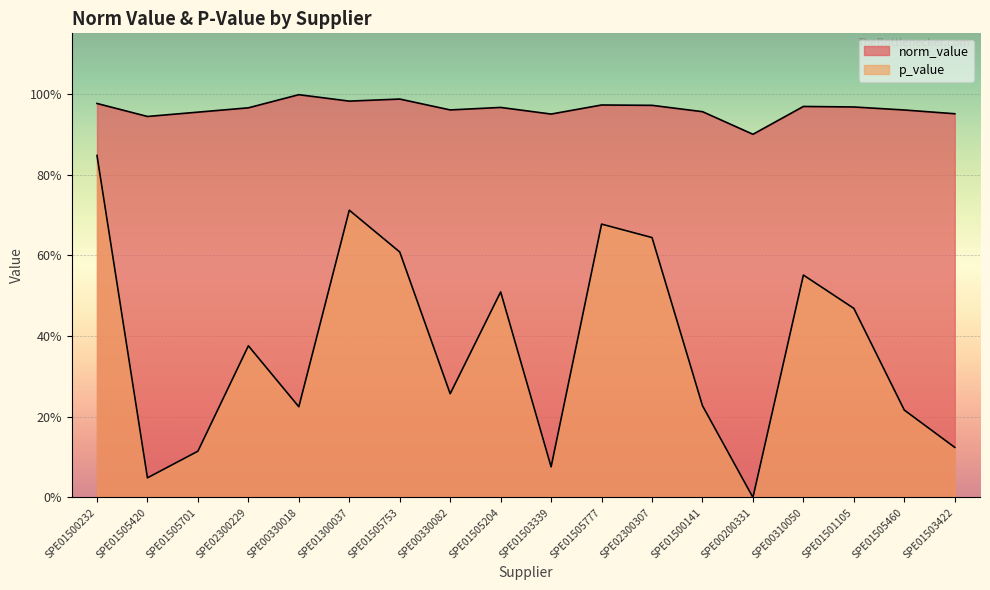

Which category has the lowest value in the norm_value series?

SPE00200331